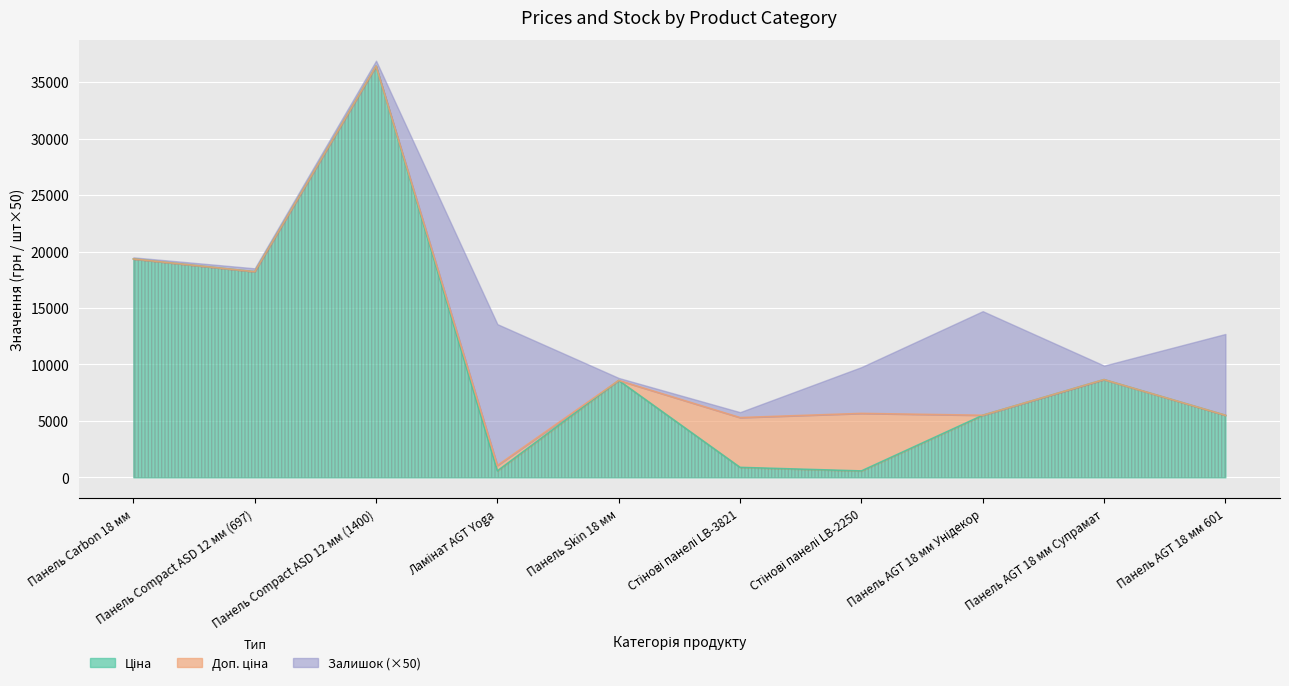

What is the approximate value of Ціна at Панель Сompact ASD 12 мм (1400)?

36424.0